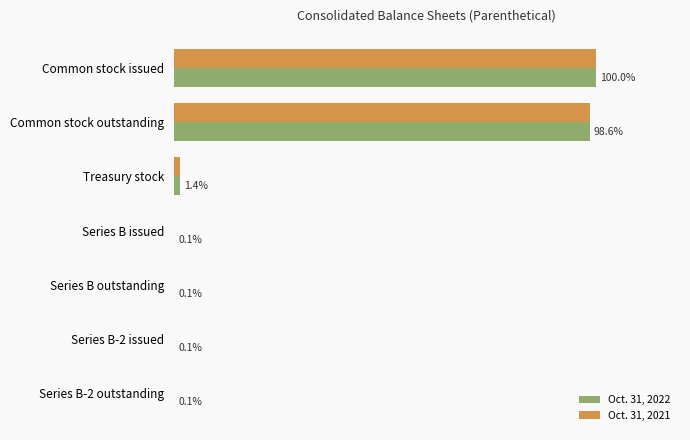

Rank the series by their maximum value, from highest to lowest.

Oct. 31, 2021, Oct. 31, 2022